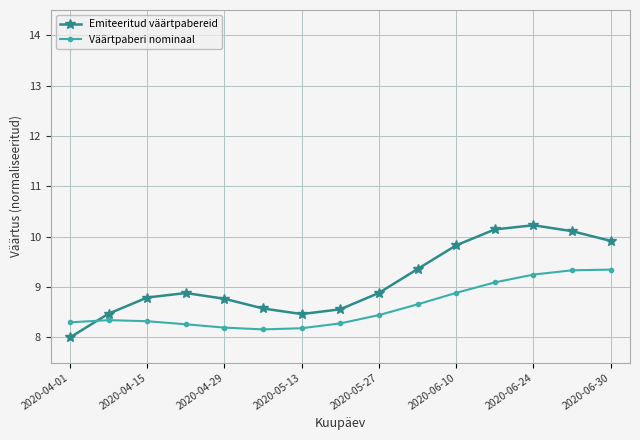

What is the highest value of the Emiteeritud väärtpabereid series?

10.2